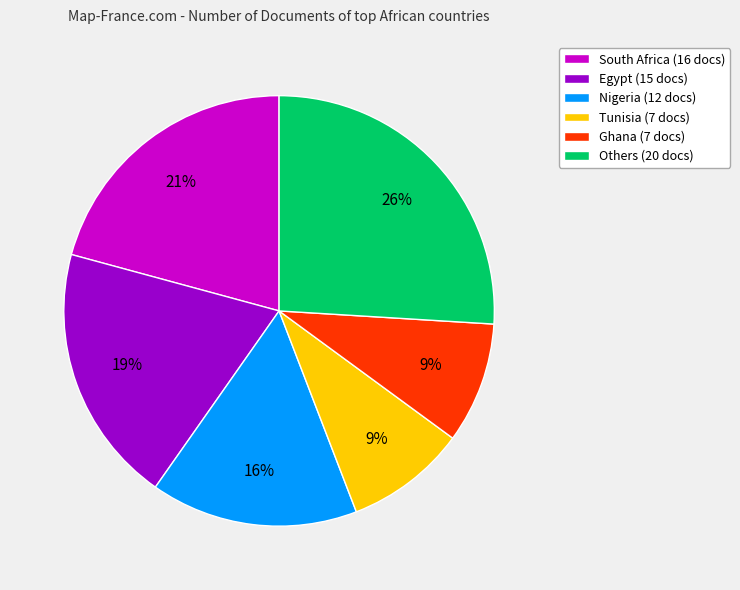

What is the largest slice in the pie chart?

Others (20 docs)